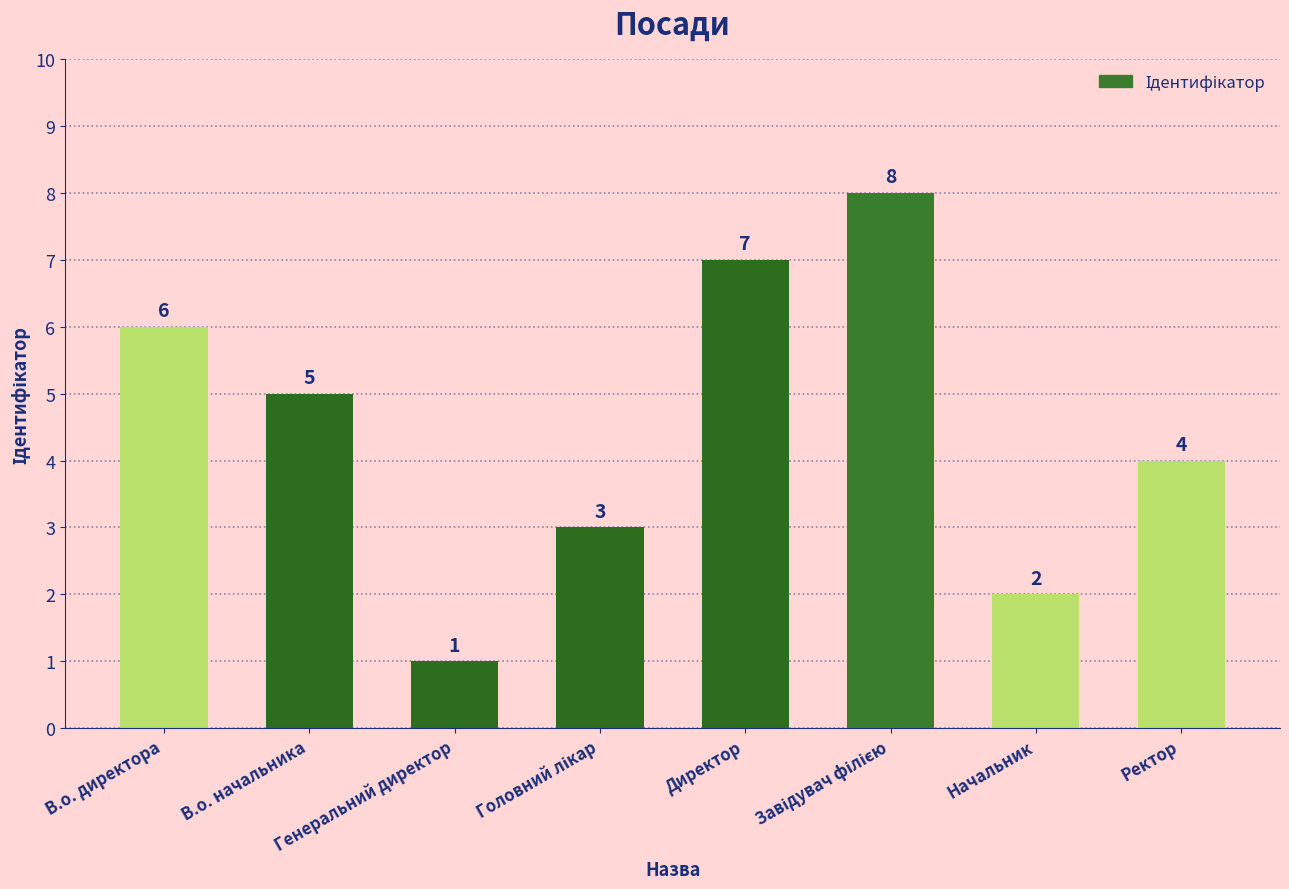

Which label corresponds to the smallest value in the chart?

Генеральний директор